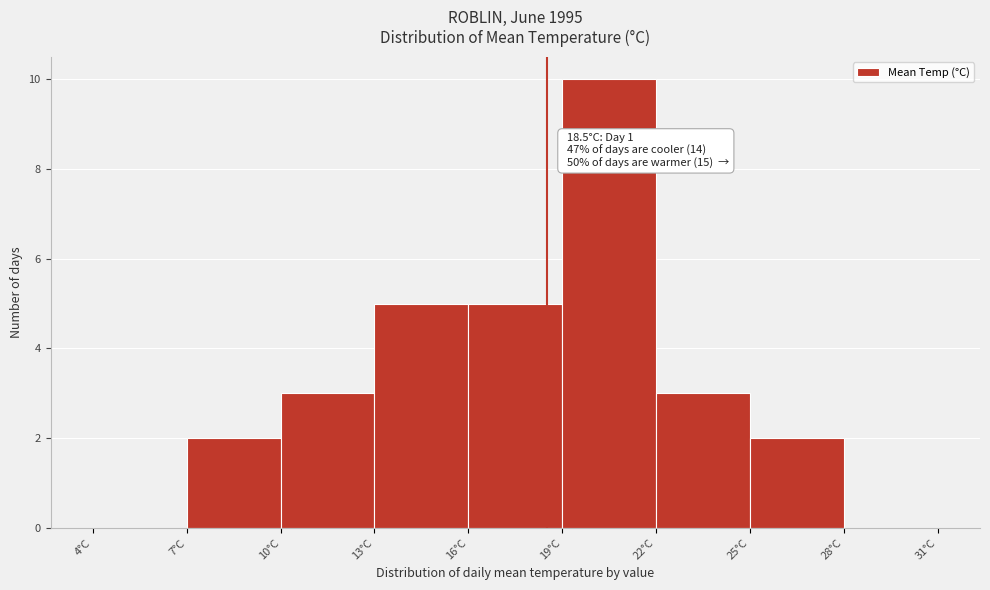

Which range on the x-axis has the tallest bar?

19 to 22